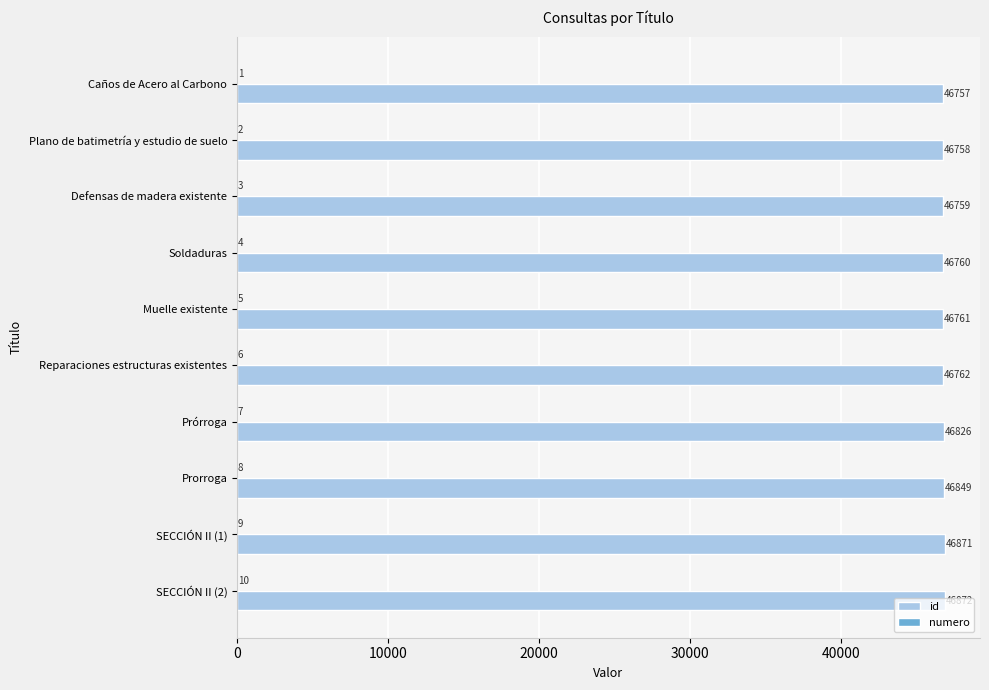

Between Prorroga and SECCIÓN II (1), which series saw the biggest shift?

id